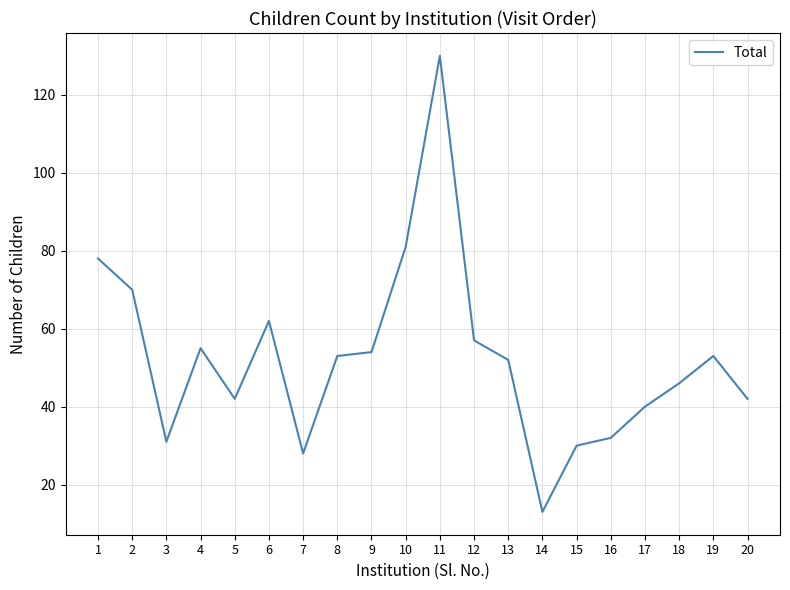

Reading left to right, list all the values displayed in this chart.

1=78	2=70	3=31	4=55	5=42	6=62	7=28	8=53	9=54	10=81	11=130	12=57	13=52	14=13	15=30	16=32	17=40	18=46	19=53	20=42